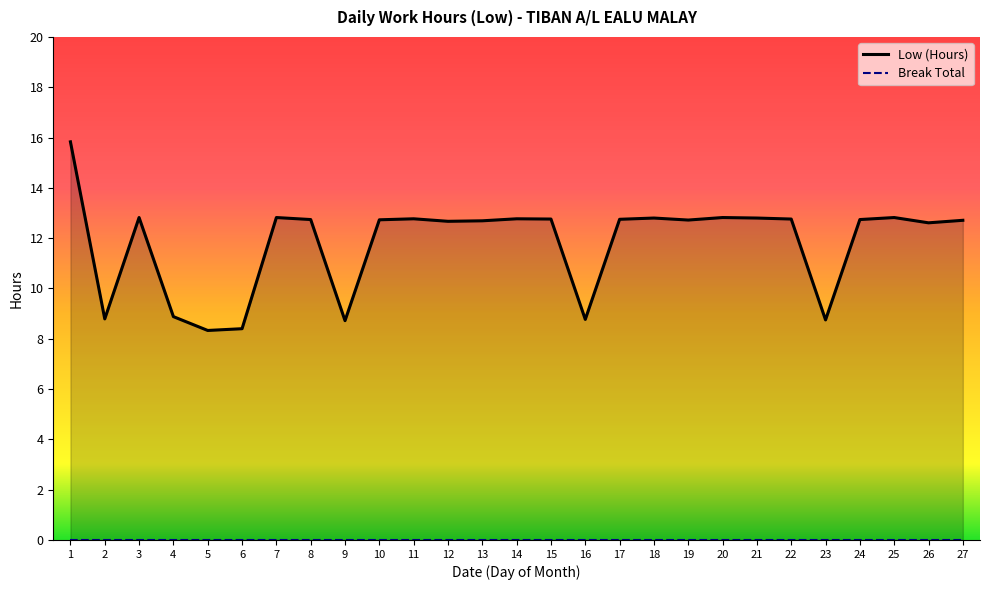

What is the change in value from 1 to 2?

-7.0